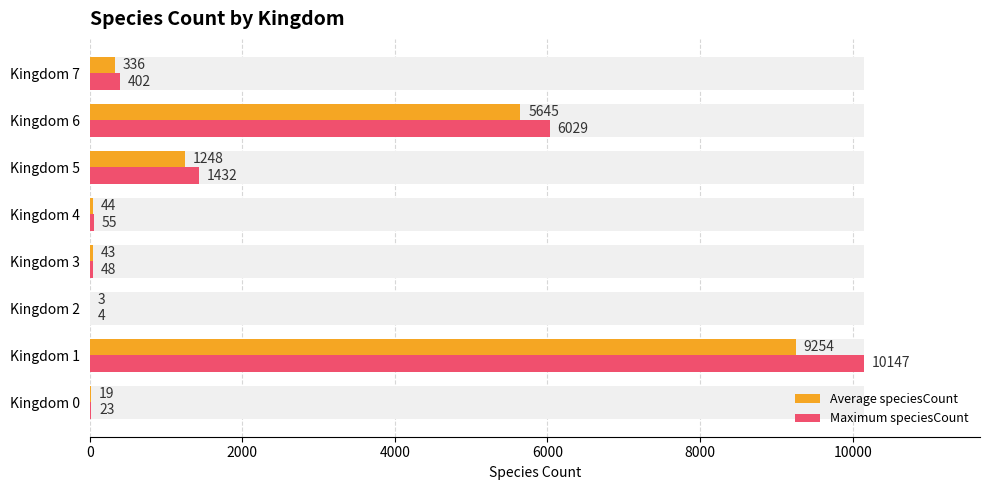

What is the sum of all Maximum speciesCount values?

18140